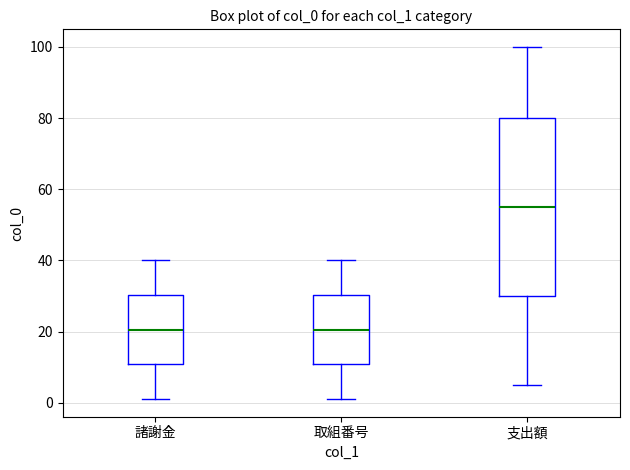

Reading left to right, transcribe this box plot: for each box, give where its median line is, the range the box spans, and where its two whiskers end, as read against the y-axis. The values are not printed on the chart, so give them approximately, as read against the axis.

諸謝金: median 20, box 10 to 30, whiskers 2 to 40
取組番号: median 20, box 10 to 30, whiskers 2 to 40
支出額: median 56, box 30 to 80, whiskers 6 to 100